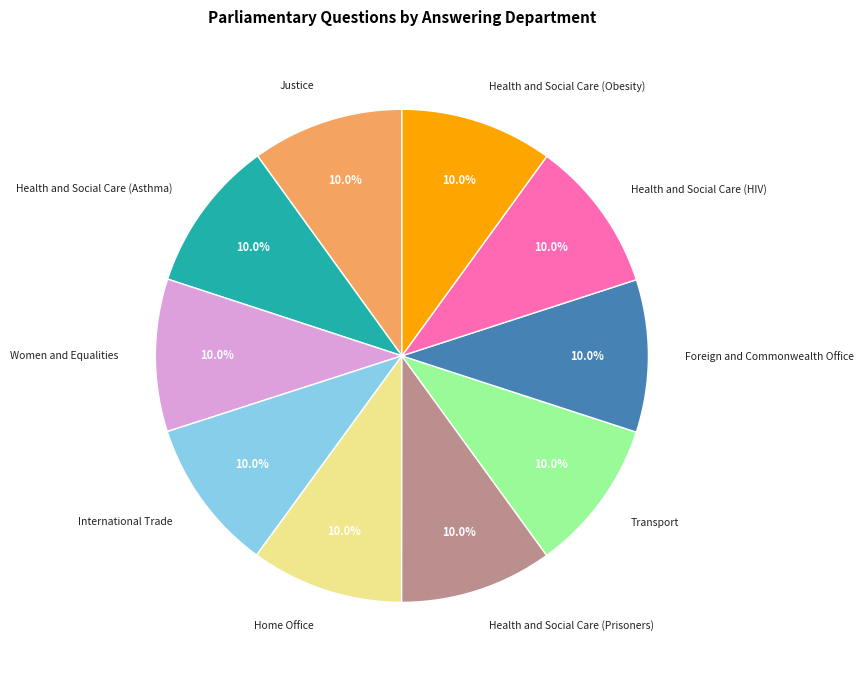

Count the number of slices in the pie.

10